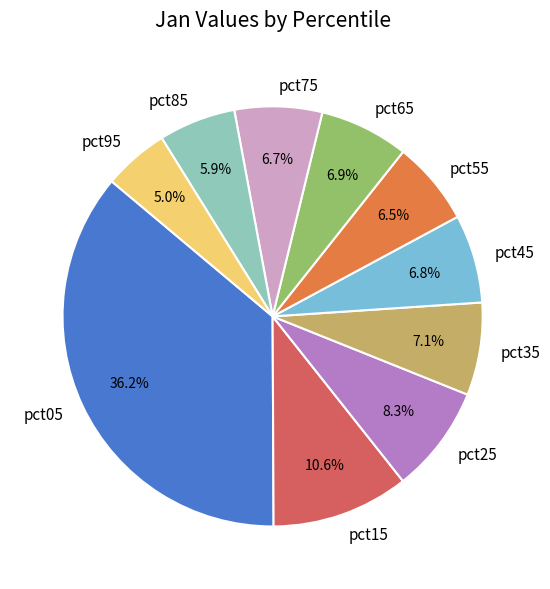

To the nearest percent, what percentage of the pie is pct65?

7%